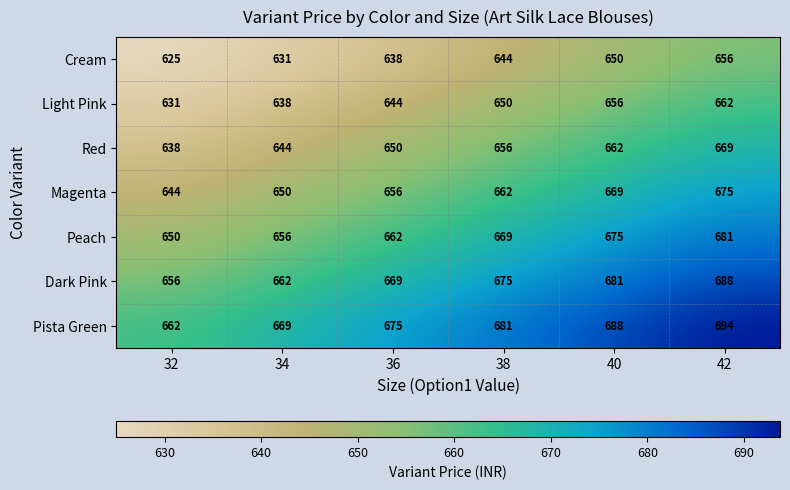

What is the average value of the Pista Green series?

678